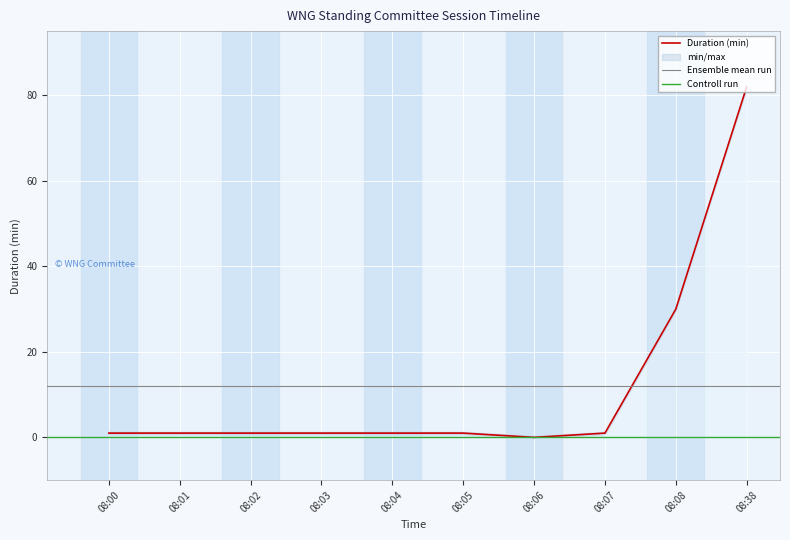

What is the maximum value shown in the chart?

82